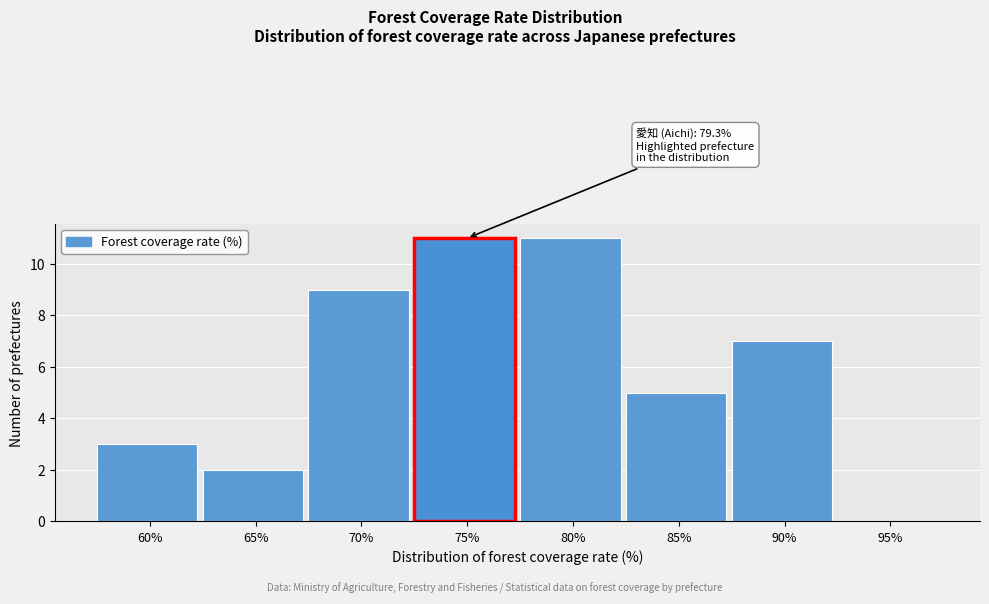

Reading left to right, extract all data points from this chart.

60%=3	65%=2	70%=9	75%=11	80%=11	85%=5	90%=7	95%=0